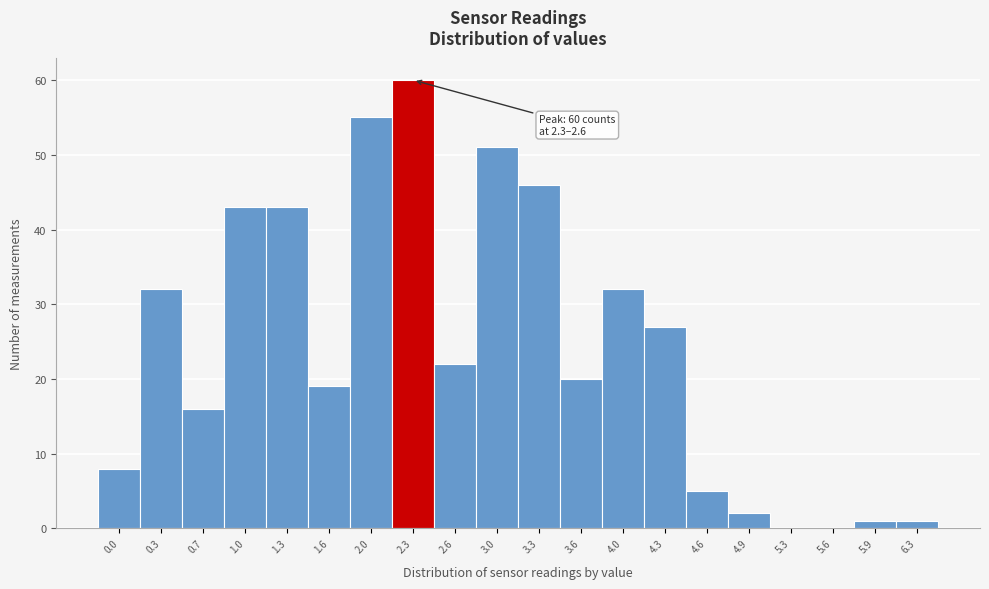

Reading left to right, what are all the values shown in this chart?

0.0=8	0.3=32	0.7=16	1.0=43	1.3=43	1.6=19	2.0=55	2.3=60	2.6=22	3.0=51	3.3=46	3.6=20	4.0=32	4.3=27	4.6=5	4.9=2	5.3=0	5.6=0	5.9=1	6.3=1